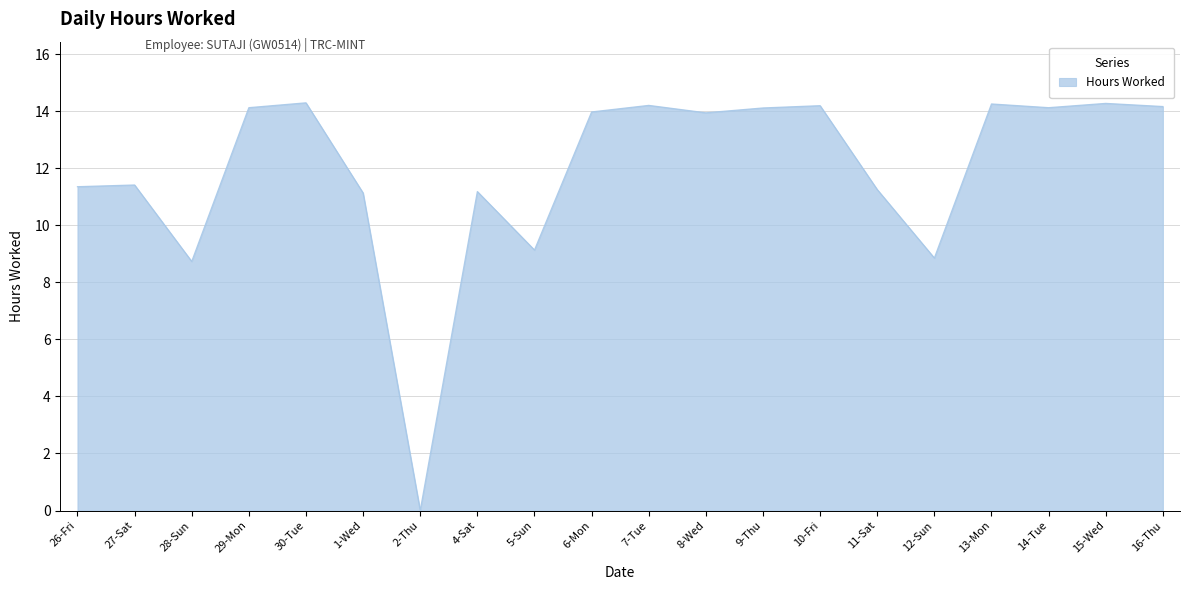

Where does the data first go above 13?

29-Mon